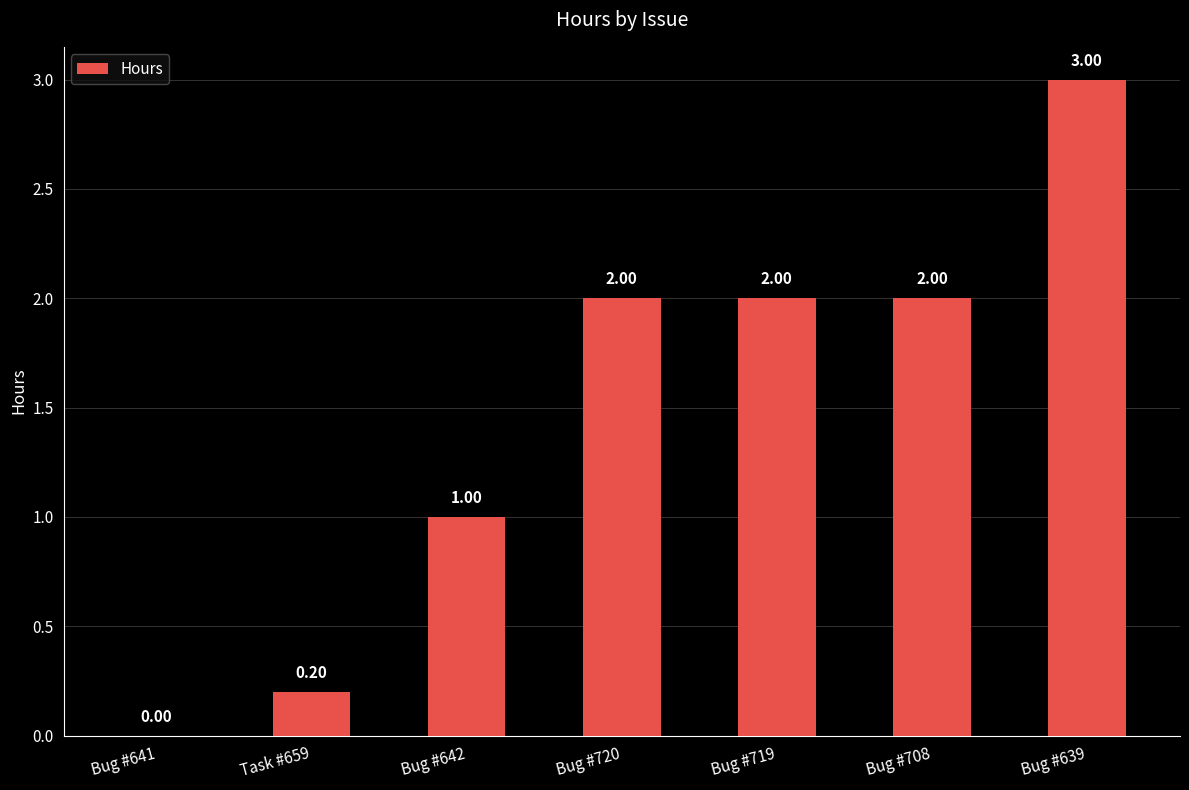

Which has a higher value, Task #659 or Bug #720?

Bug #720